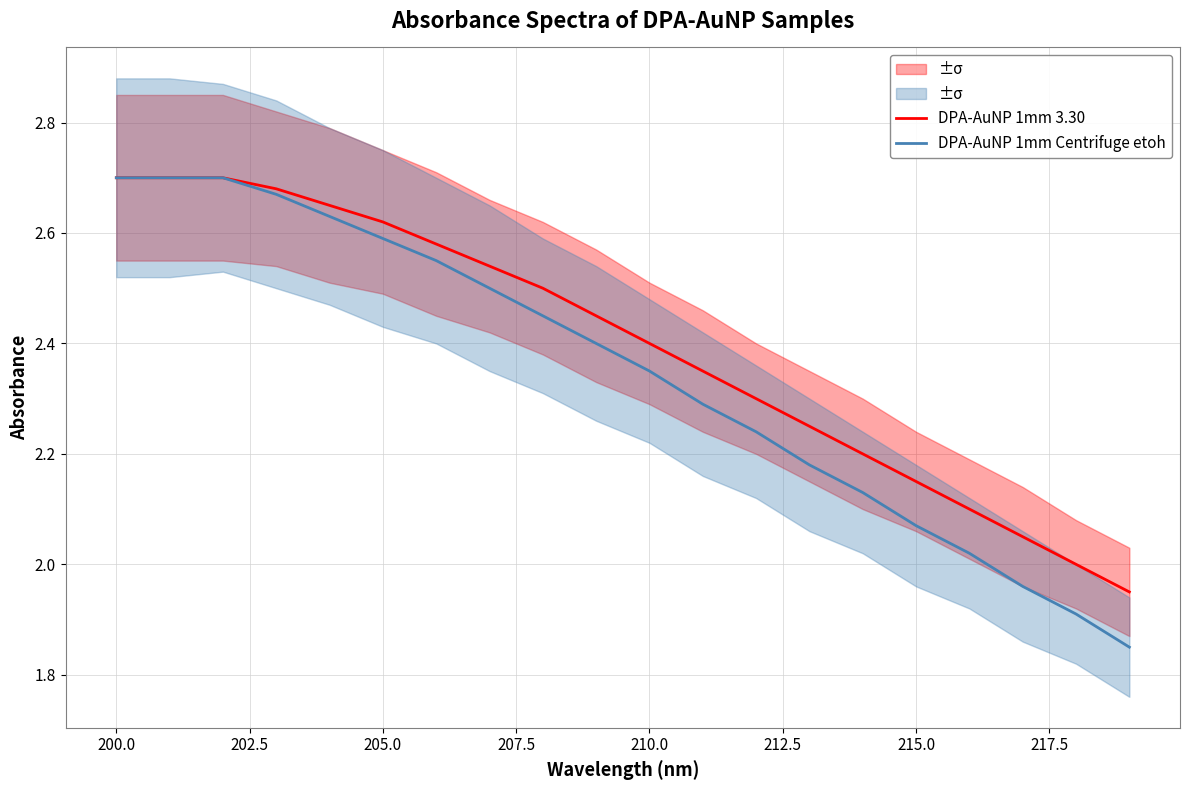

How many lines are shown in the chart?

2